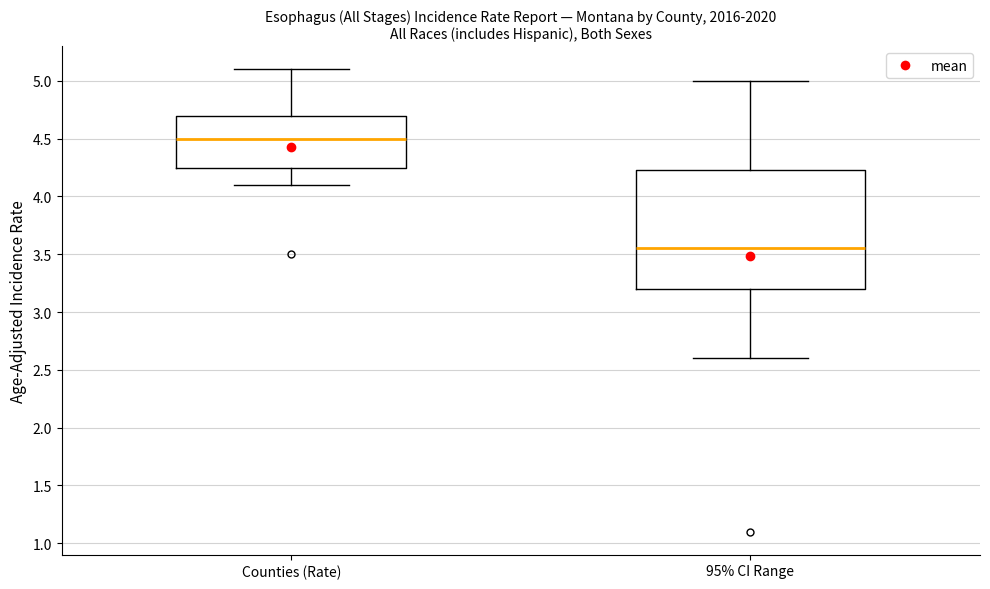

Comparing the boxes themselves (not the whiskers), which one is the tallest?

95% CI Range